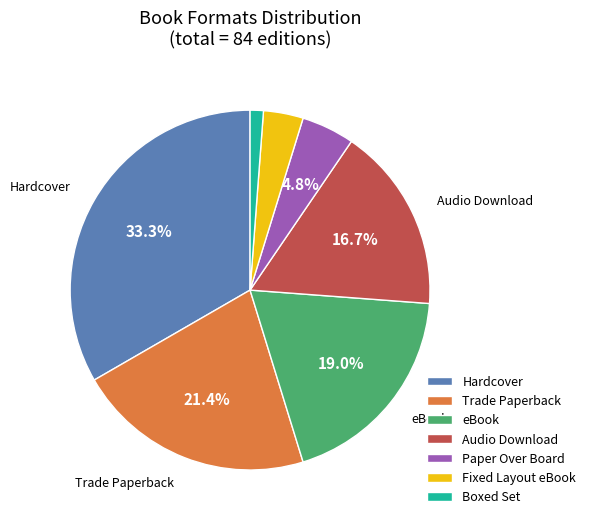

Is there any slice that represents more than half of the pie?

No